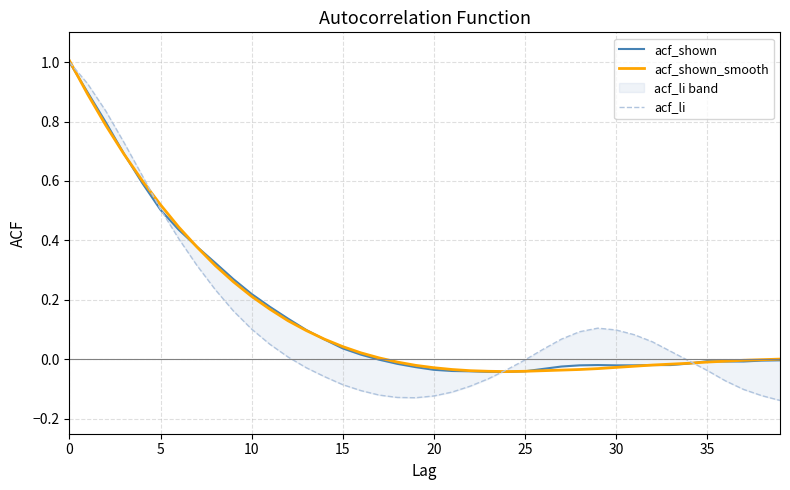

True or false: acf_li and acf_shown intersect in this chart.

True